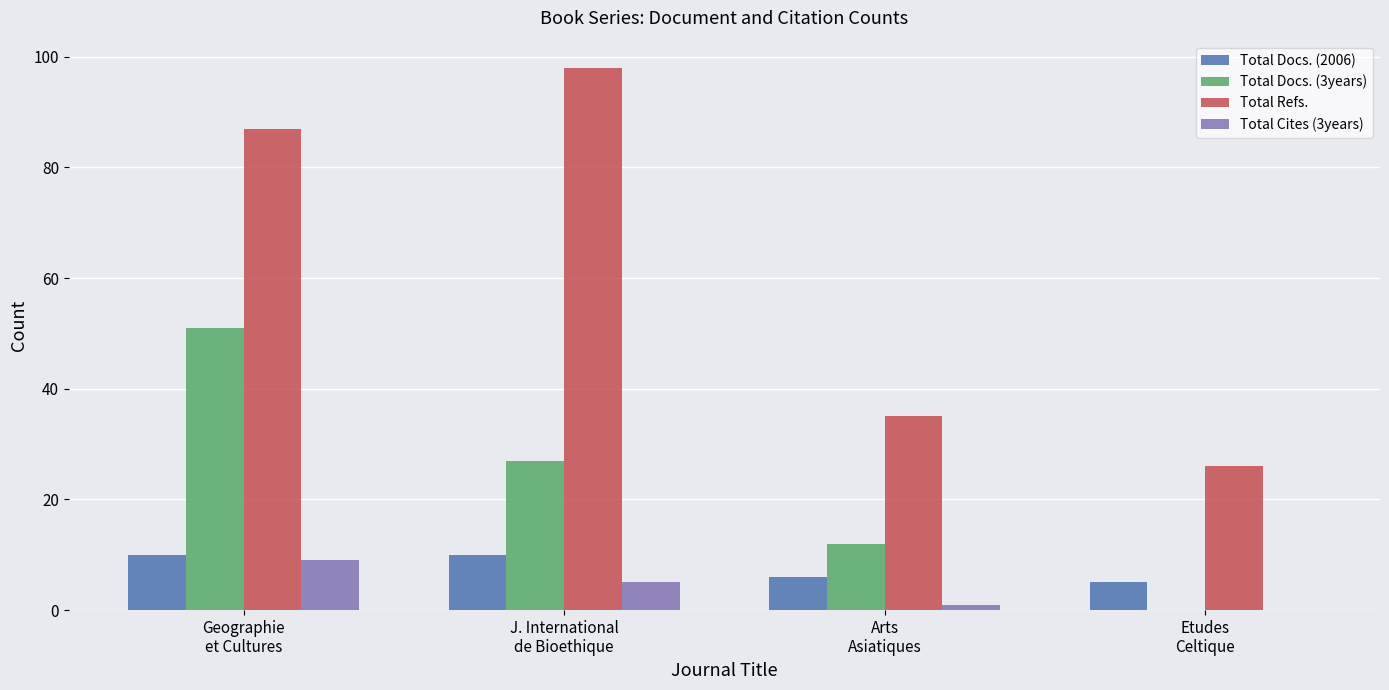

Which series has the largest total across all categories?

Total Refs.